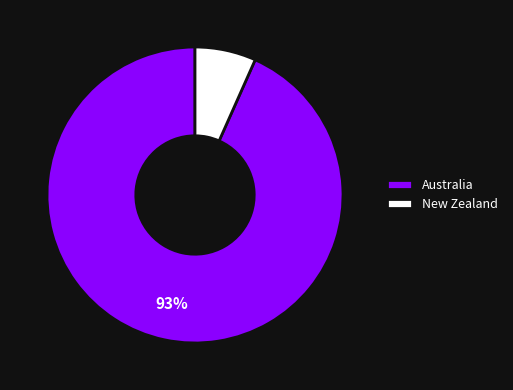

What percentage is the Australia slice, to the nearest percent?

93%